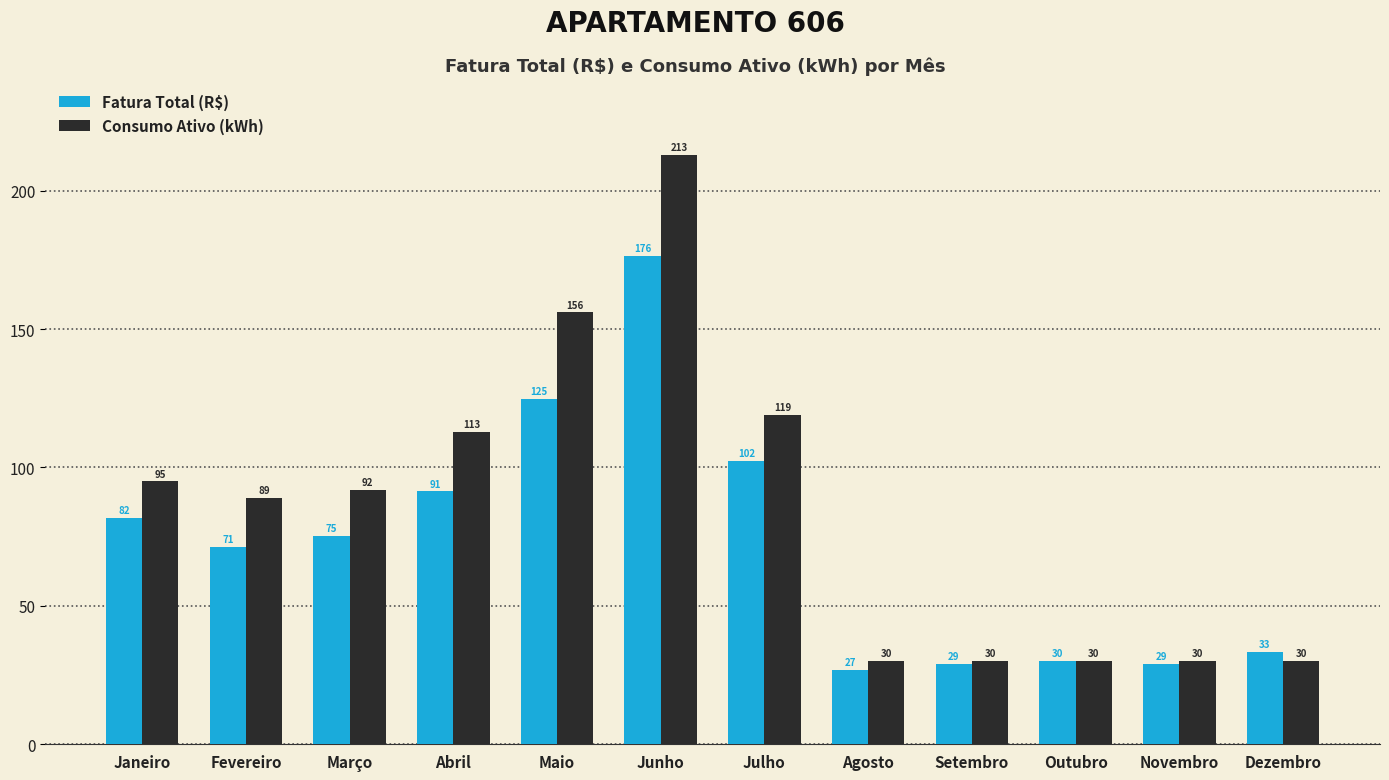

Is the value of Fatura Total (R$) at Julho greater than the value of Consumo Ativo (kWh) at Dezembro?

Yes